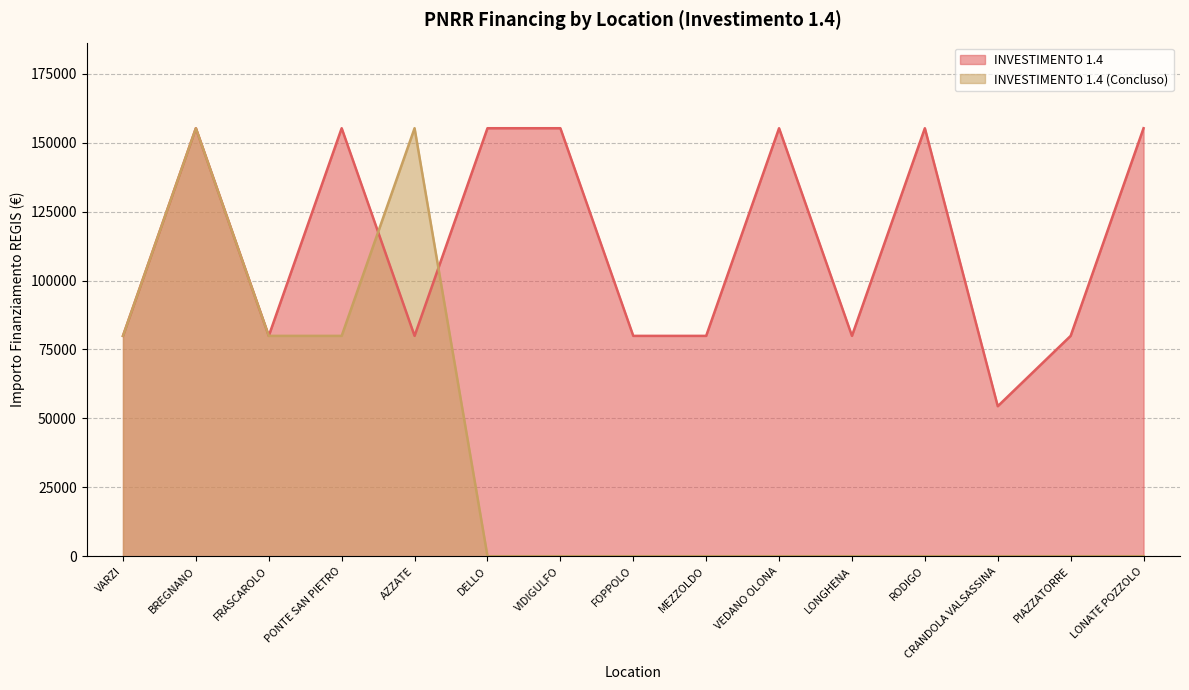

What is the highest value of the INVESTIMENTO 1.4 series?

155234